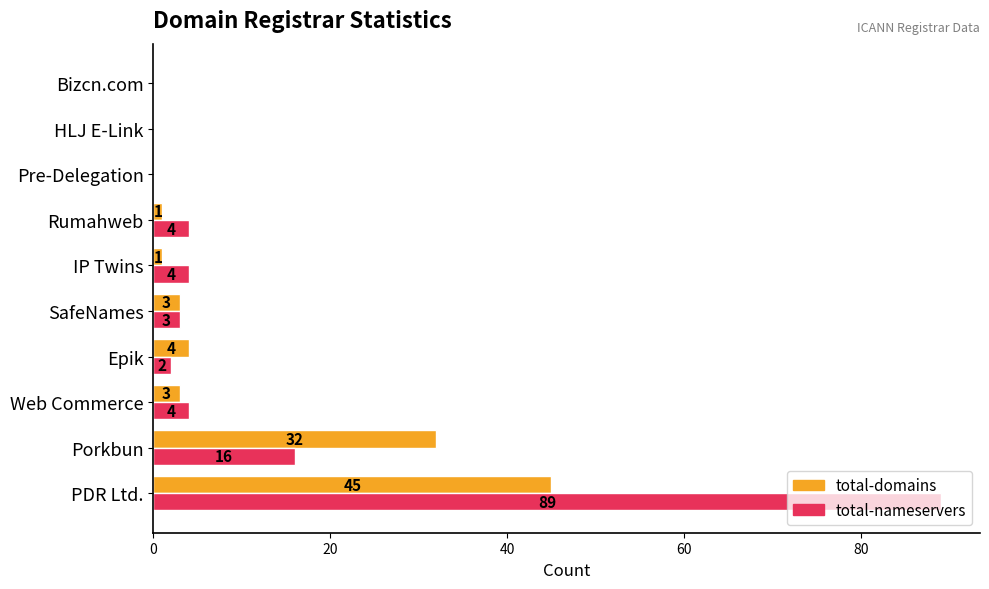

What is the greatest value displayed?

89